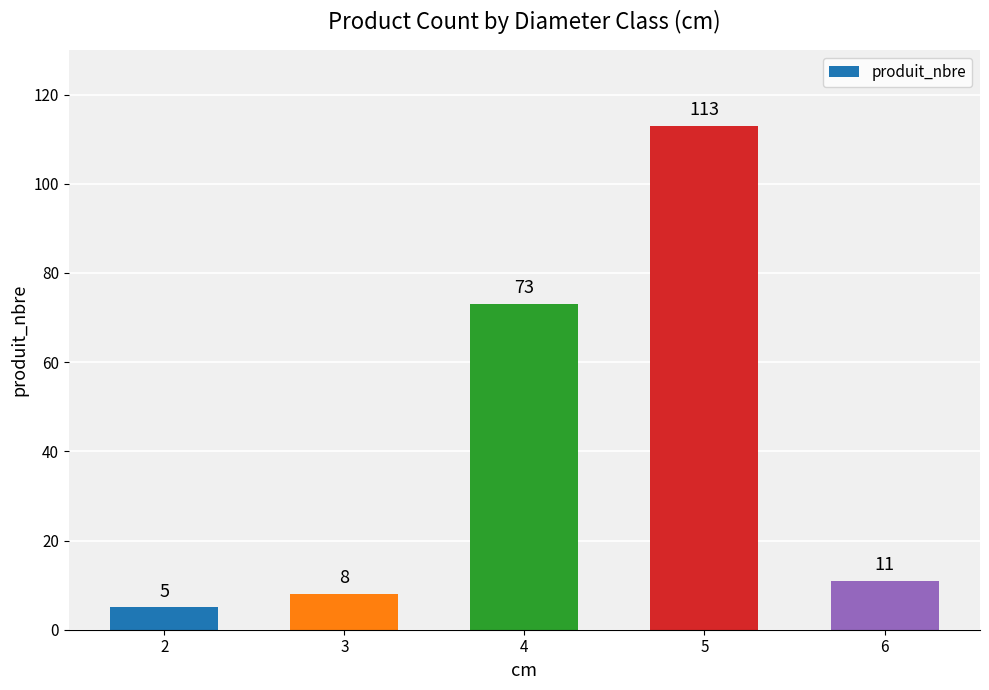

What is the average value?

42